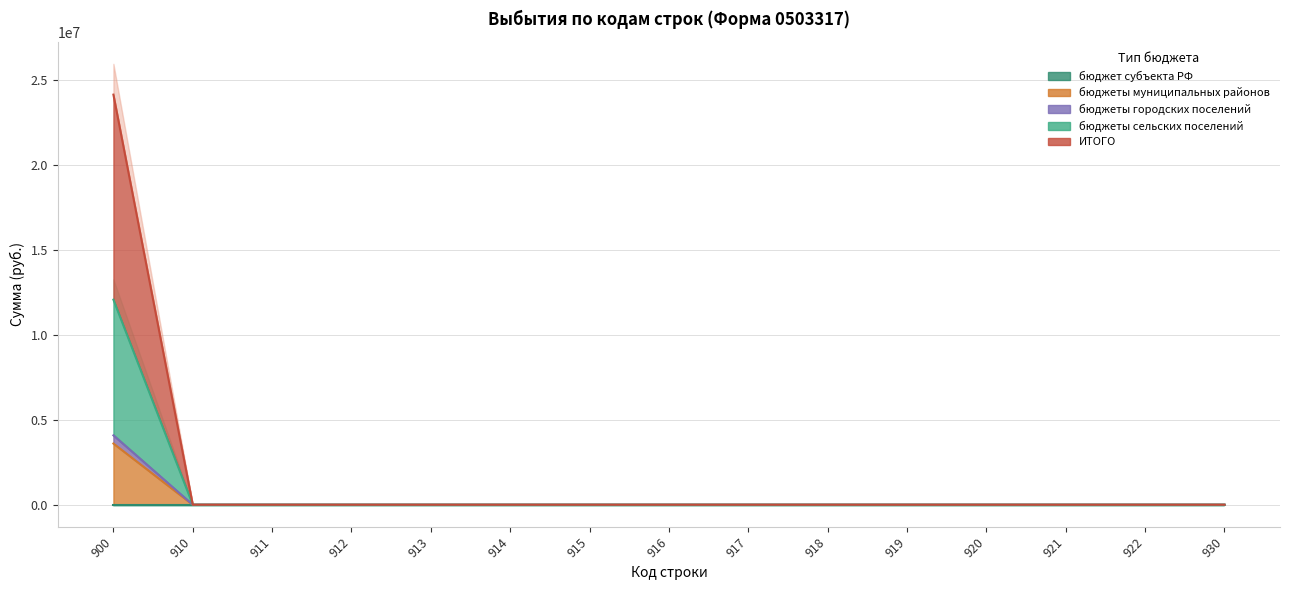

How many positive values does the бюджеты муниципальных районов series have?

1